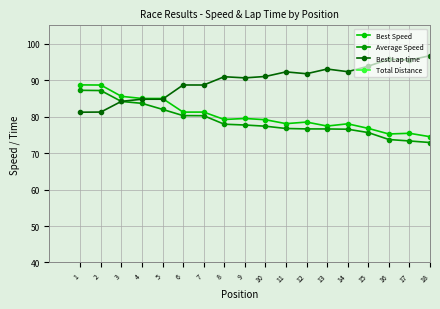

Reading right to left, transcribe all the data shown in this chart.

Best Speed: 18=74.5	17=75.4	16=75.2	15=76.8	14=78.0	13=77.4	12=78.5	11=78.1	10=79.1	9=79.5	8=79.2	7=81.2	6=81.2	5=85.0	4=85.0	3=85.5	2=88.6	1=88.7
Average Speed: 18=72.9	17=73.3	16=73.7	15=75.6	14=76.5	13=76.6	12=76.6	11=76.7	10=77.4	9=77.7	8=77.9	7=80.2	6=80.3	5=82.0	4=83.6	3=84.1	2=87.1	1=87.2
Best Lap time: 18=96.7	17=95.5	16=95.7	15=93.8	14=92.3	13=93.0	12=91.7	11=92.2	10=91.0	9=90.6	8=90.9	7=88.6	6=88.7	5=84.8	4=84.8	3=84.2	2=81.2	1=81.2
Total Distance: 18=18.0	17=18.0	16=18.0	15=18.0	14=18.0	13=18.0	12=18.0	11=18.0	10=18.0	9=18.0	8=18.0	7=20.0	6=20.0	5=20.0	4=20.0	3=20.0	2=20.0	1=20.0